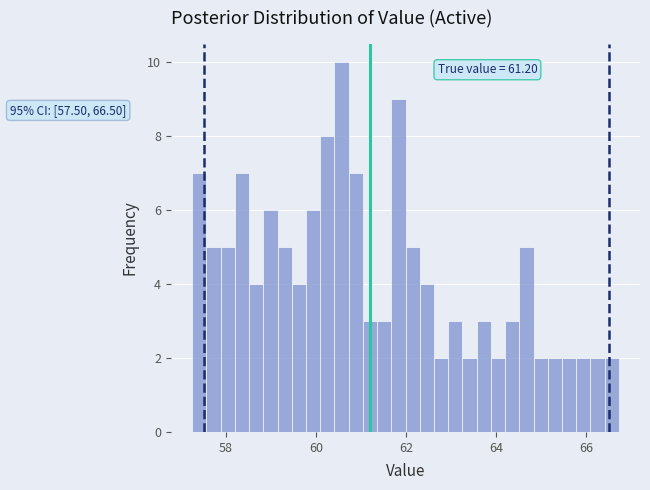

Around what value on the x-axis is the tallest bar? Give the approximate position of its centre, as read against the axis.

60.6